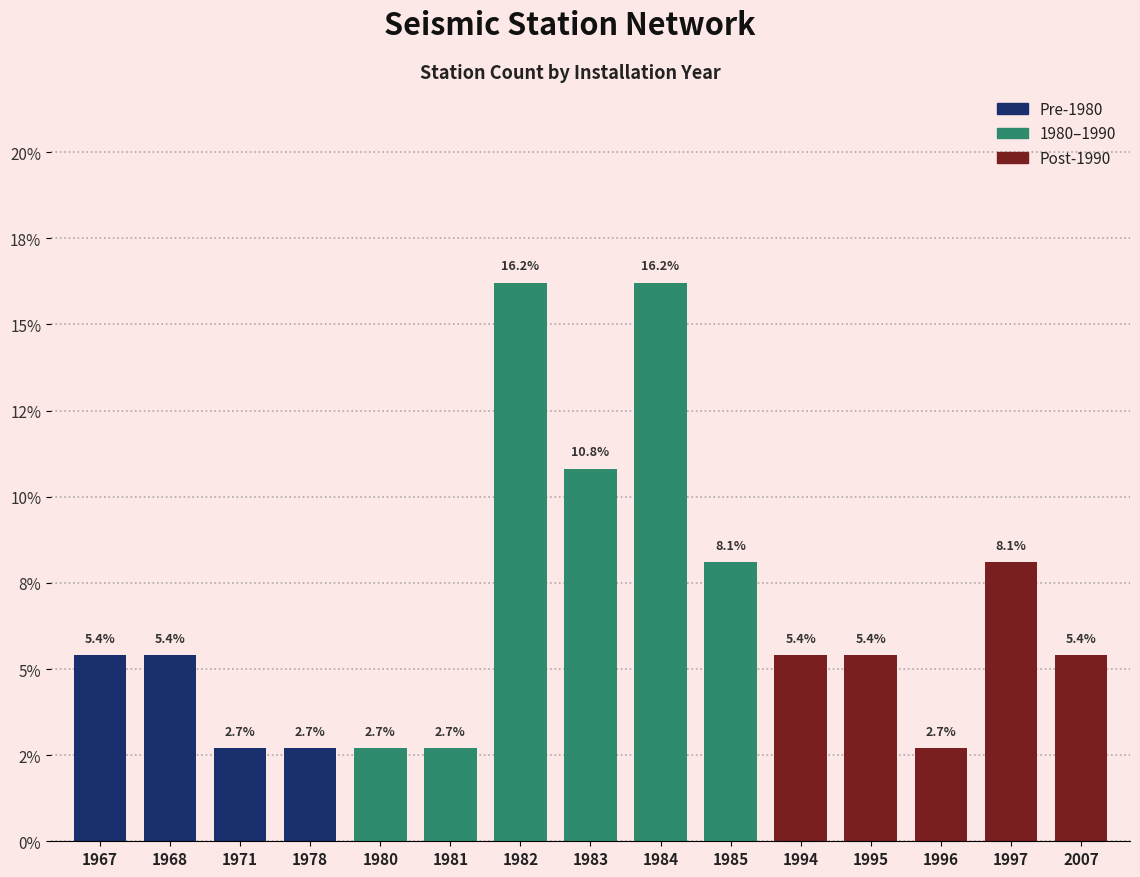

What is the difference between the Post-1990 values at 1967 and 2007?

5.4